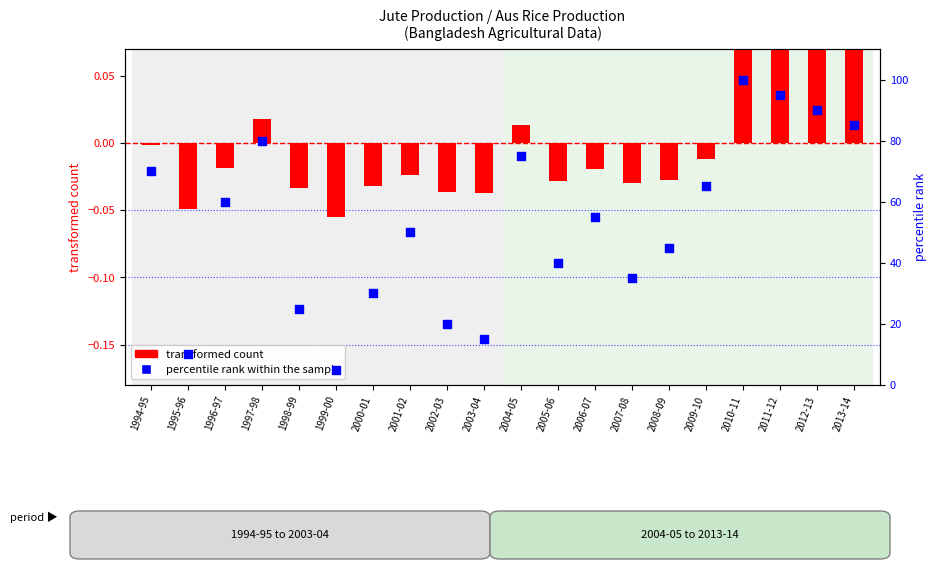

Which series contains the lowest Y value?

transformed count